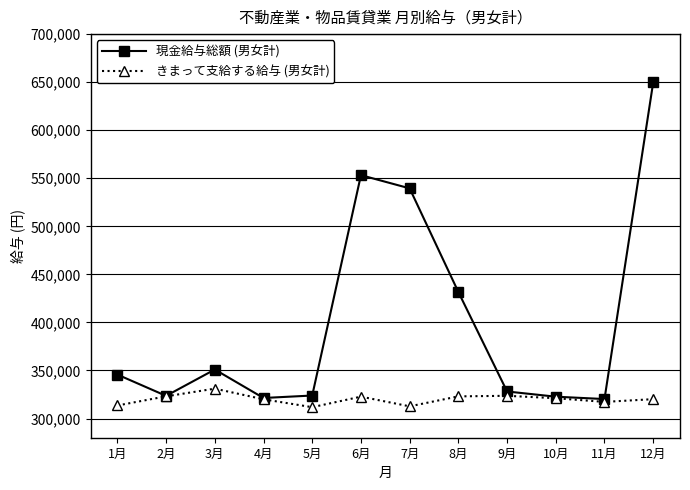

At how many categories does at least one series exceed 334847?

6